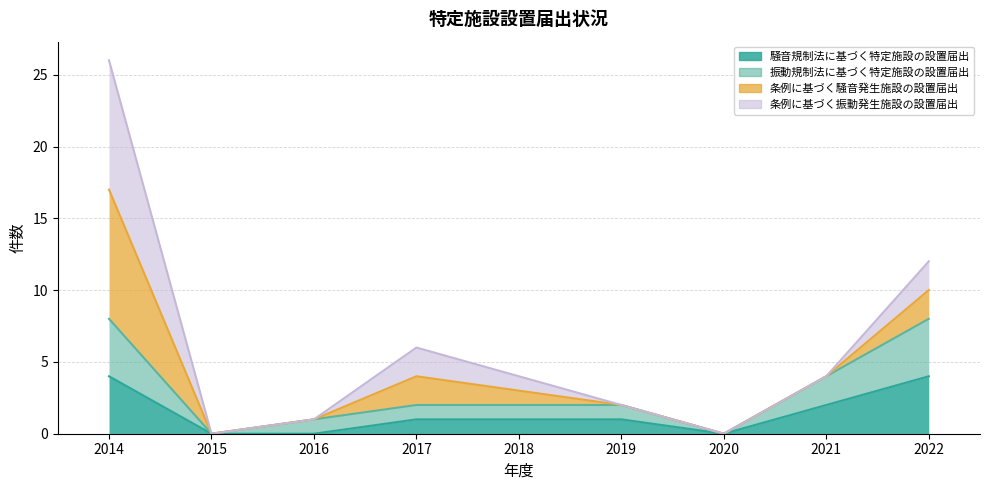

What is the maximum value for 騒音規制法に基づく特定施設の設置届出?

4